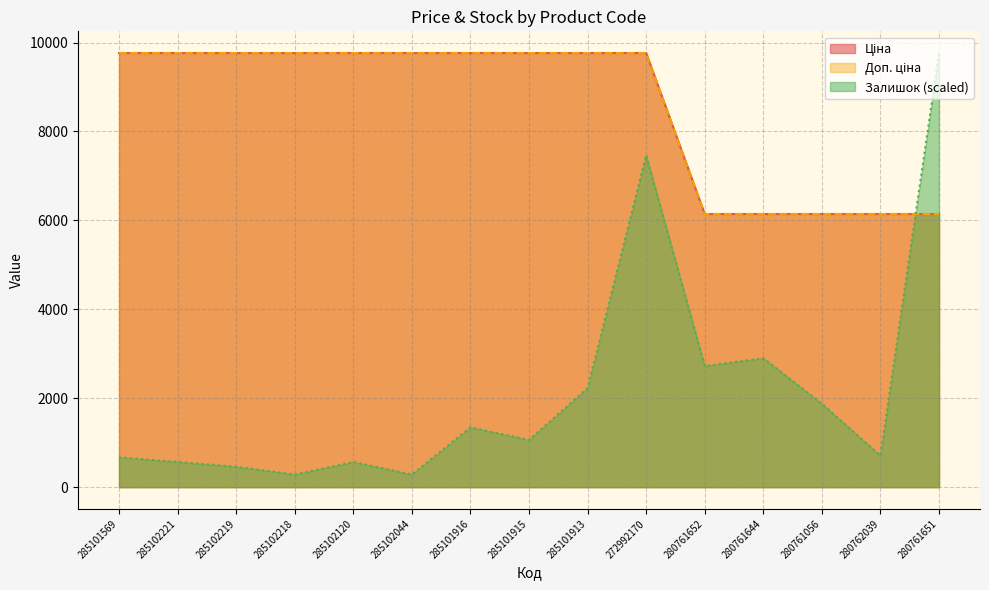

Which series has the largest range (max minus min)?

Залишок